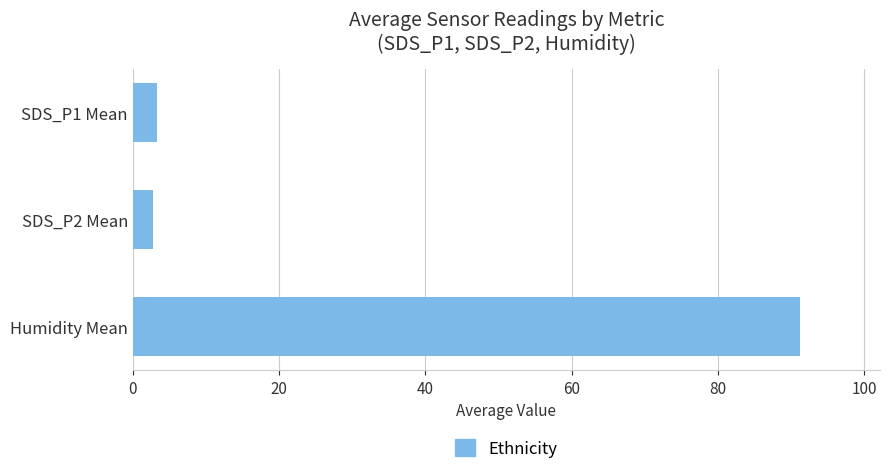

What is the minimum value shown in the chart?

2.8